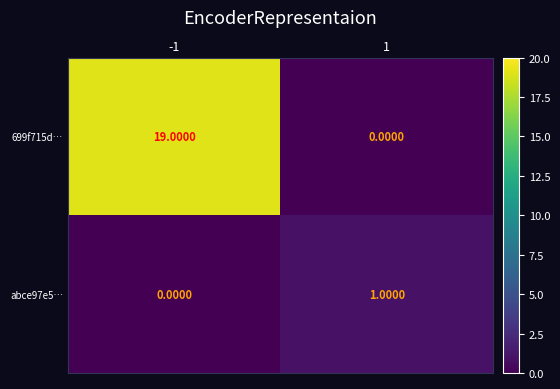

Is the value of abce97e5… at 1 greater than the value of 699f715d… at 1?

Yes